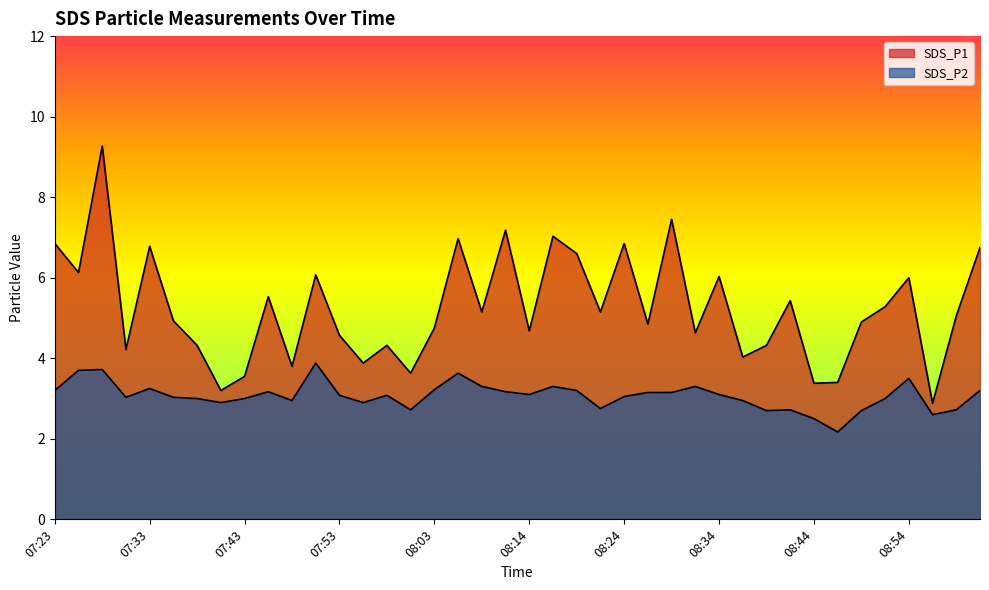

What position from the right is 07:58?

26